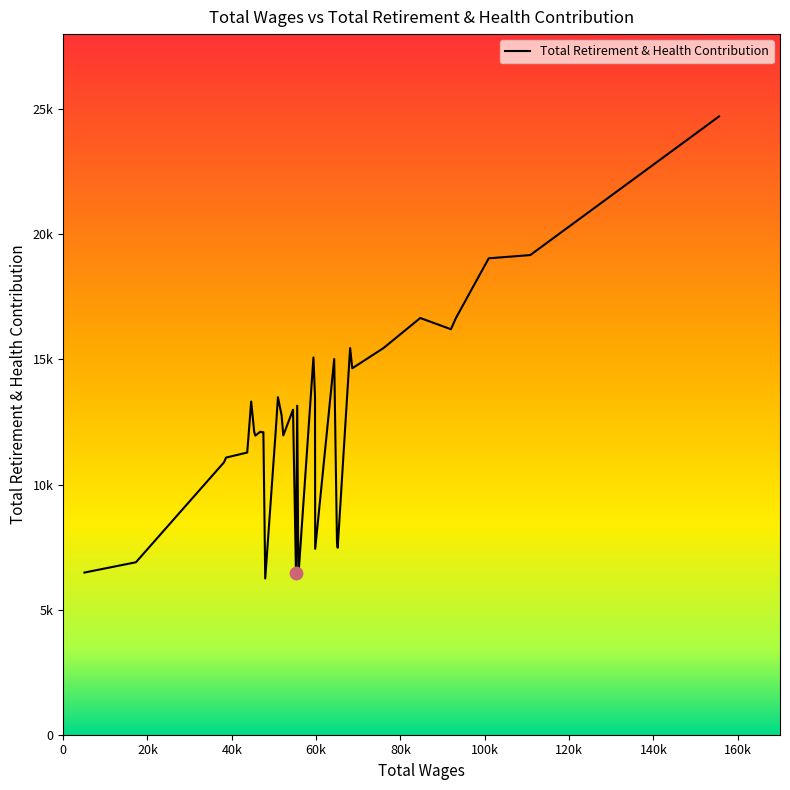

Is this an area chart (filled region under the line)?

No